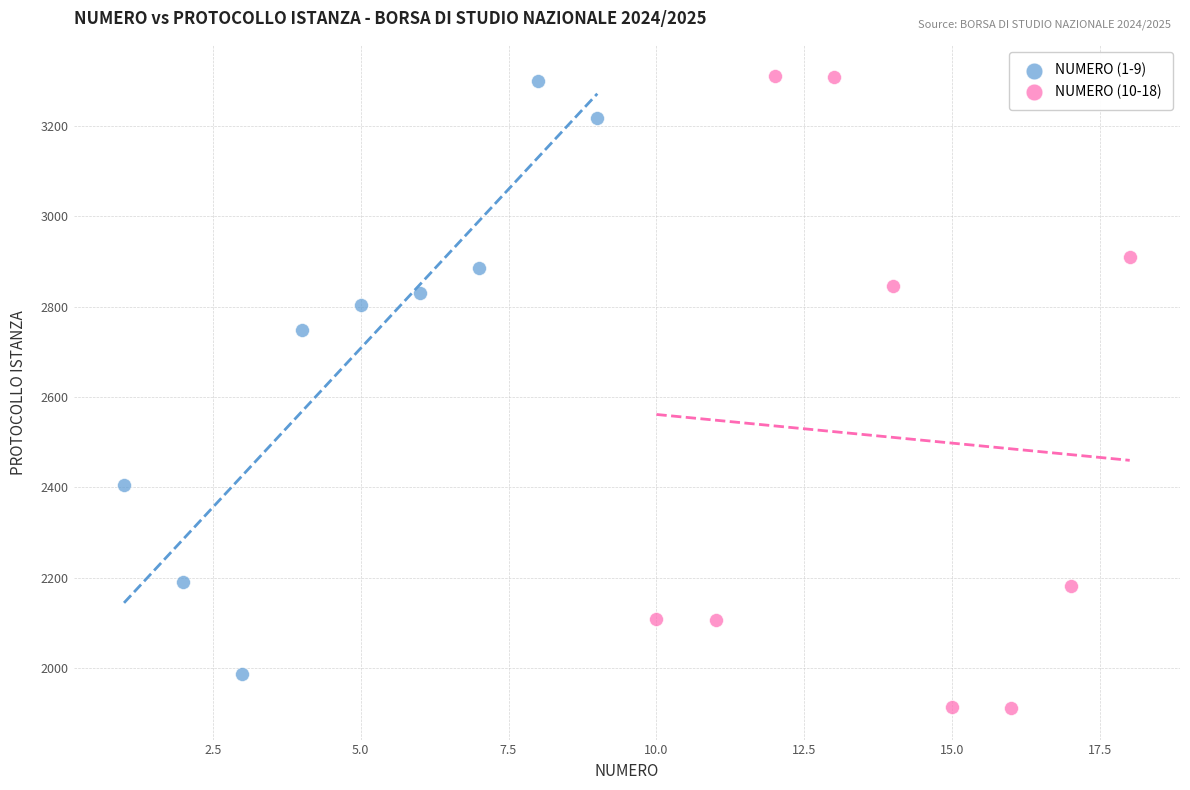

Which series reaches the minimum Y coordinate?

NUMERO (10-18)